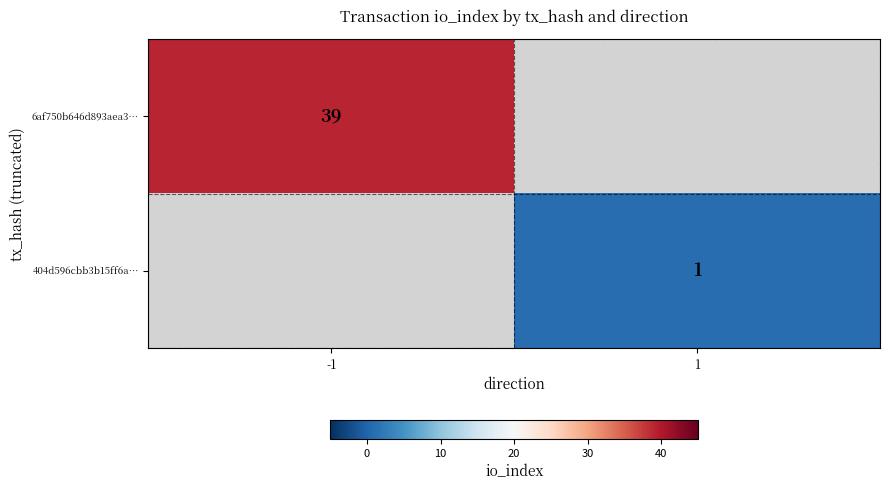

The value of 6af750b646d893aea3… at -1 is 64. True or false?

False